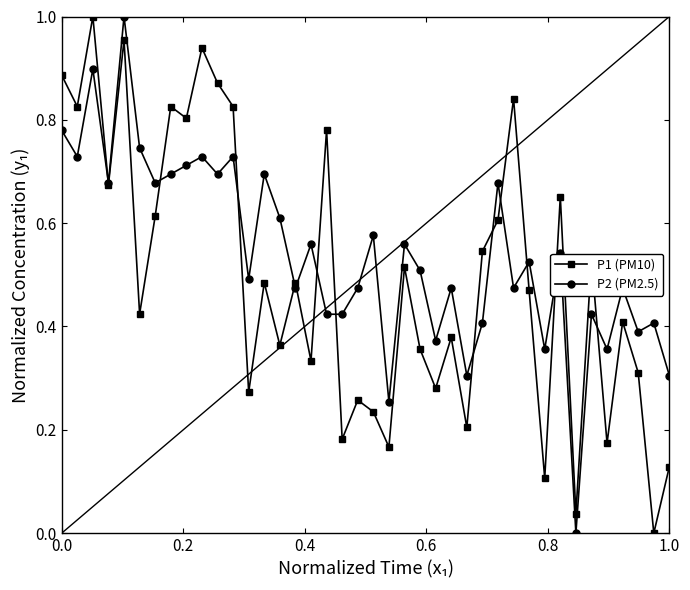

Which series has the largest total across all categories?

P2 (PM2.5)